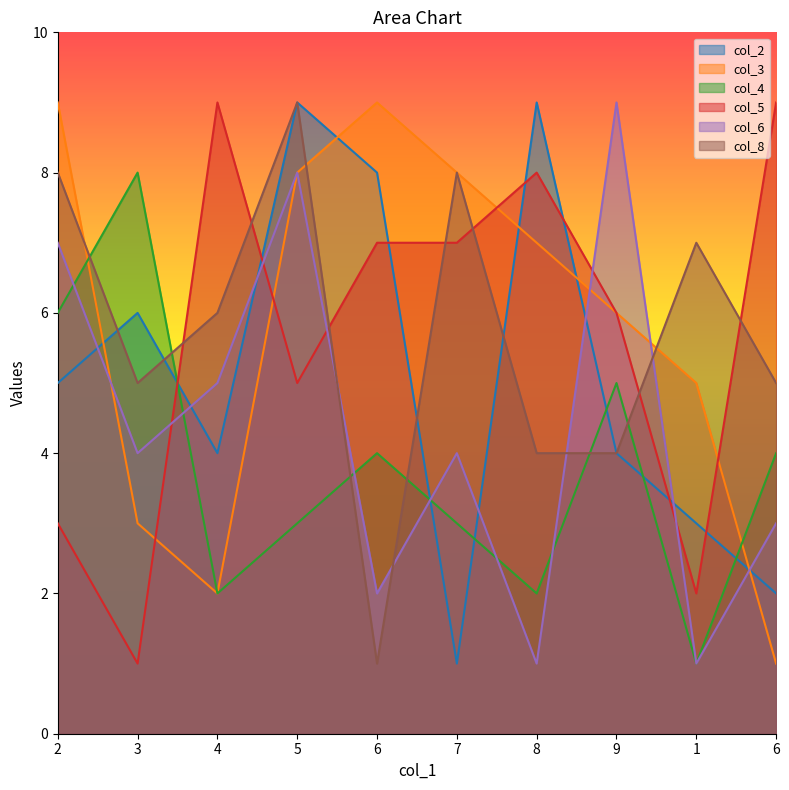

What is the minimum value shown in the chart?

1